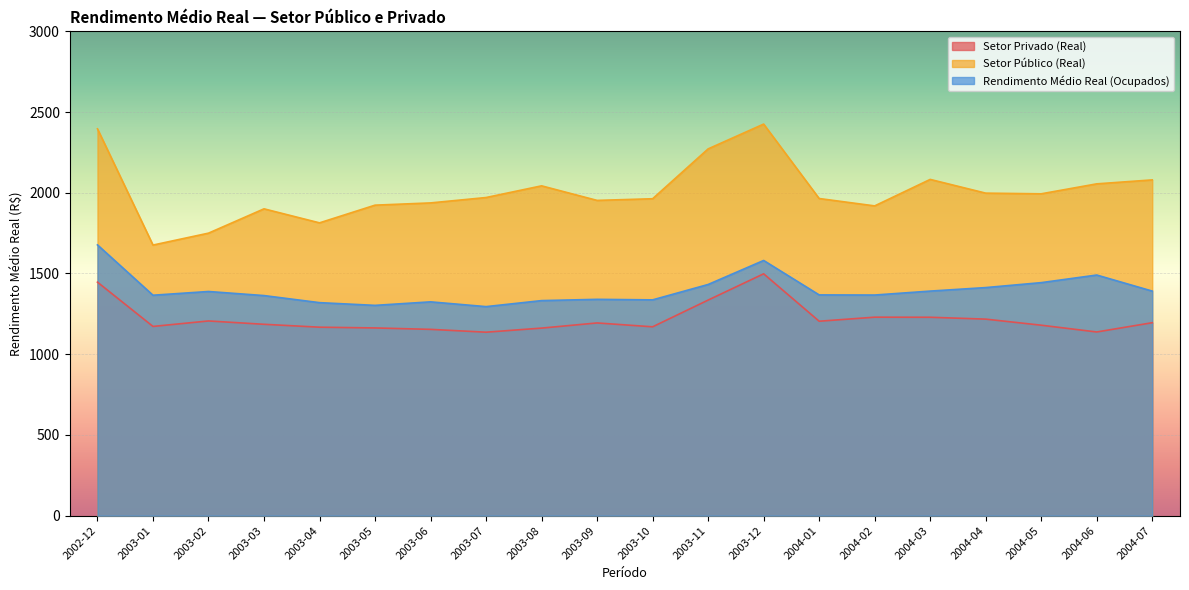

The Setor Privado (Real) series shows 599.7 at 2003-12. True or false?

False